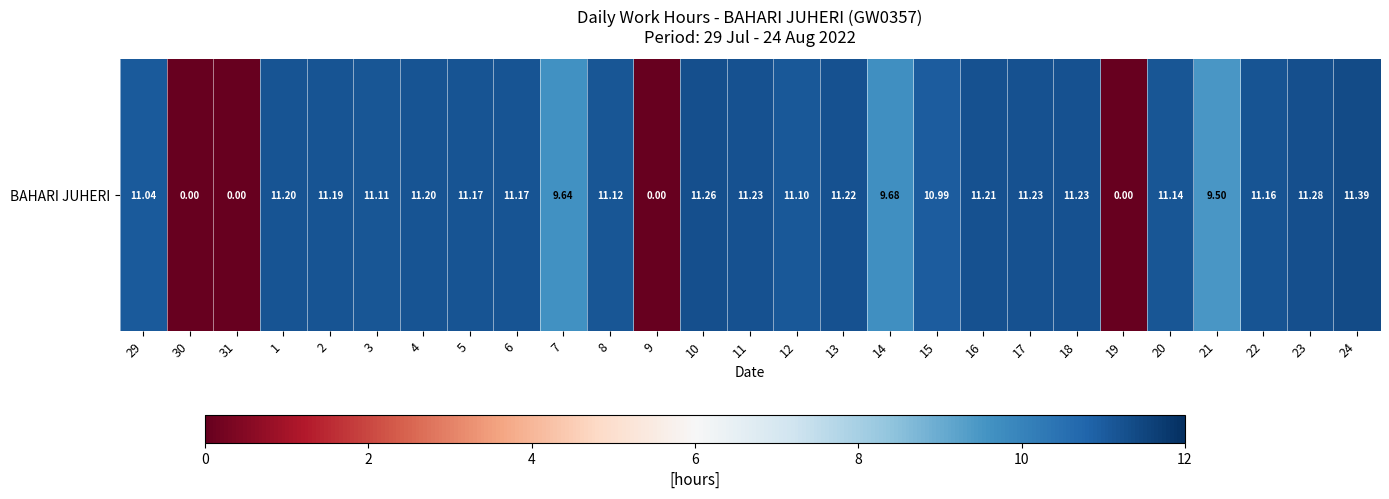

Reading left to right, what are all the values shown in this chart?

29=11.0	30=0.0	31=0.0	1=11.2	2=11.2	3=11.1	4=11.2	5=11.2	6=11.2	7=9.6	8=11.1	9=0.0	10=11.3	11=11.2	12=11.1	13=11.2	14=9.7	15=11.0	16=11.2	17=11.2	18=11.2	19=0.0	20=11.1	21=9.5	22=11.2	23=11.3	24=11.4